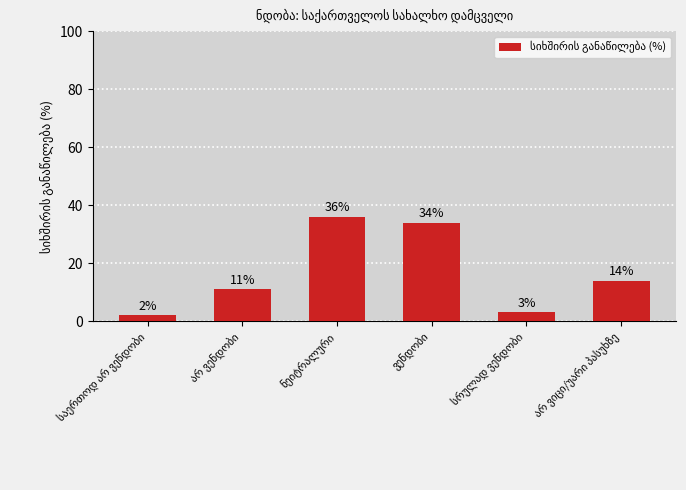

What is the greatest value displayed?

36